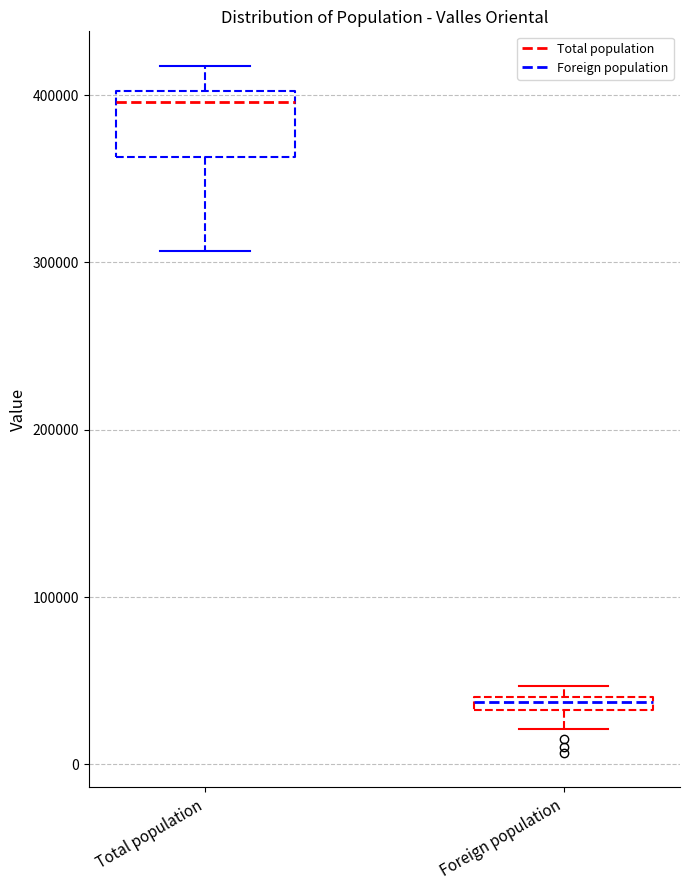

Where does the lower whisker of the box for Foreign population end on the y-axis? The values are not printed on the chart, so give them approximately, as read against the axis.

20000